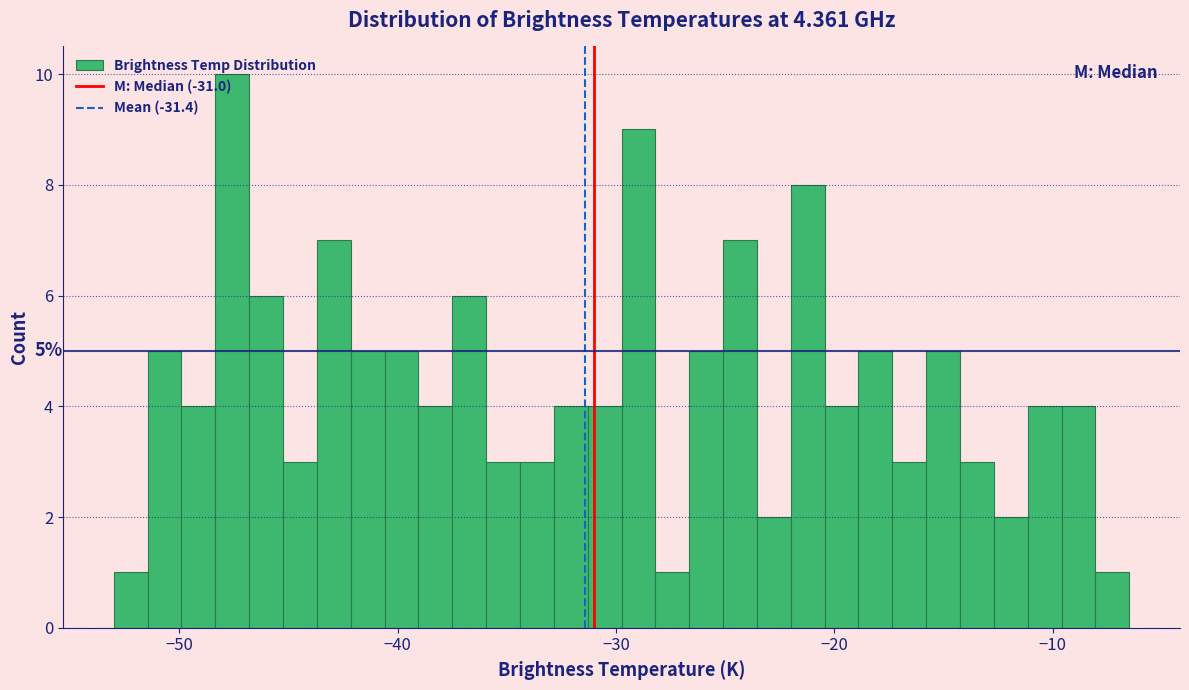

Around what value on the x-axis is the tallest bar? Give the approximate position of its centre, as read against the axis.

-48